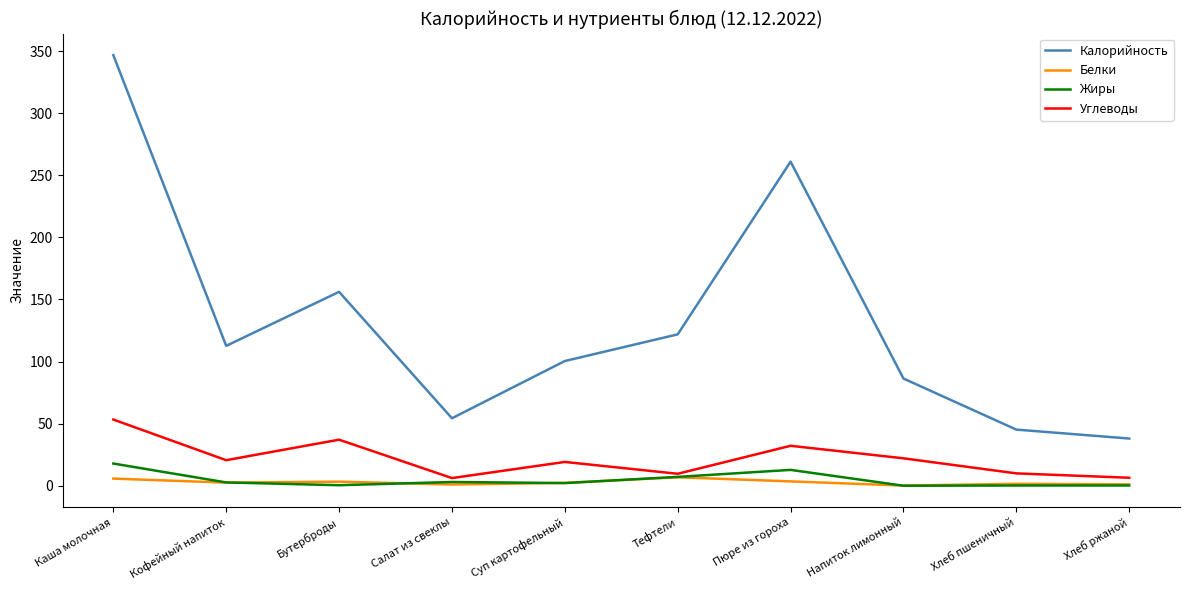

True or false: Калорийность and Жиры cross at least once.

False